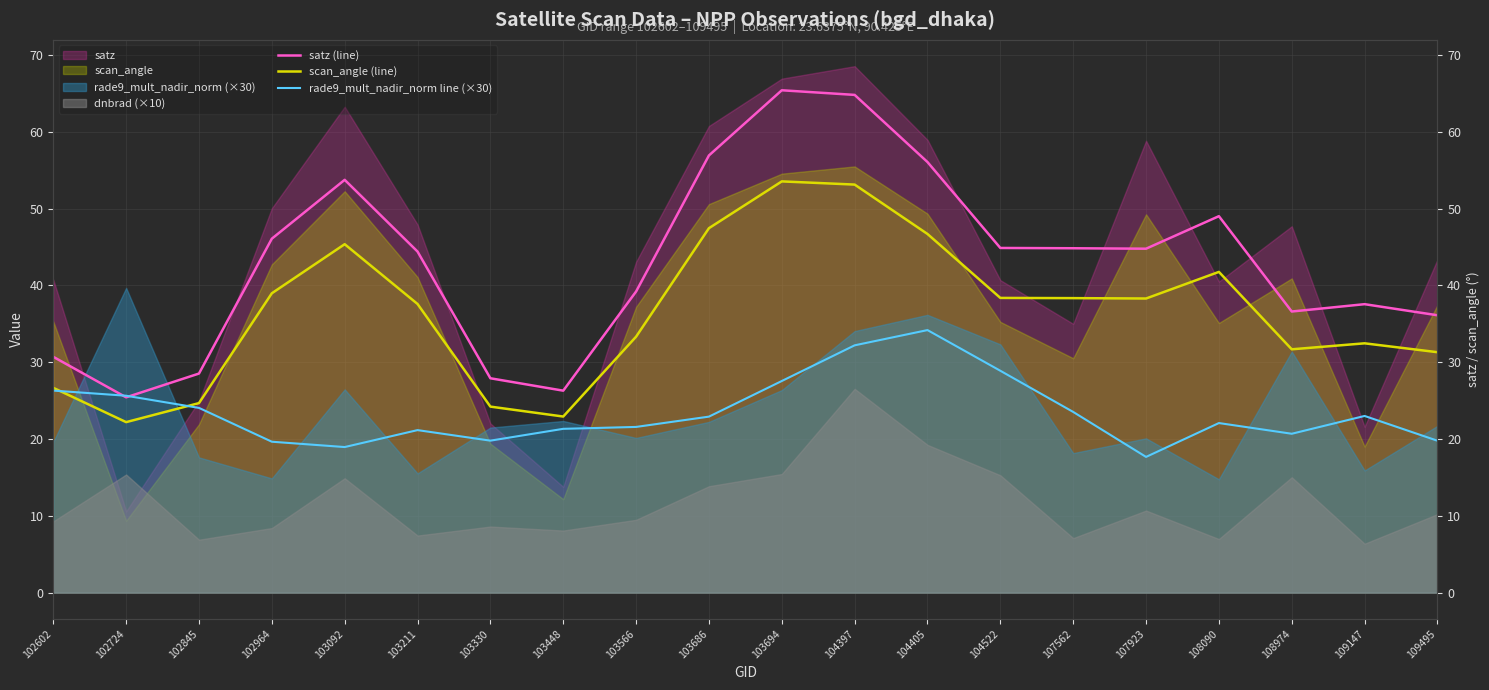

Reading left to right, transcribe all the data shown in this chart.

satz (line): 102602=30.7	102724=25.4	102845=28.5	102964=46.1	103092=53.7	103211=44.4	103330=27.9	103448=26.3	103566=39.2	103686=56.9	103694=65.4	104397=64.8	104405=56.0	104522=44.9	107562=44.8	107923=44.8	108090=49.0	108974=36.6	109147=37.5	109495=36.1
scan_angle (line): 102602=26.7	102724=22.2	102845=24.7	102964=39.0	103092=45.4	103211=37.6	103330=24.2	103448=22.9	103566=33.3	103686=47.4	103694=53.5	104397=53.1	104405=46.7	104522=38.4	107562=38.3	107923=38.3	108090=41.8	108974=31.7	109147=32.5	109495=31.3
rade9_mult_nadir_norm line (×30): 102602=26.3	102724=25.6	102845=24.0	102964=19.6	103092=18.9	103211=21.2	103330=19.8	103448=21.3	103566=21.6	103686=22.9	103694=27.5	104397=32.2	104405=34.2	104522=28.9	107562=23.5	107923=17.7	108090=22.1	108974=20.7	109147=23.0	109495=19.8